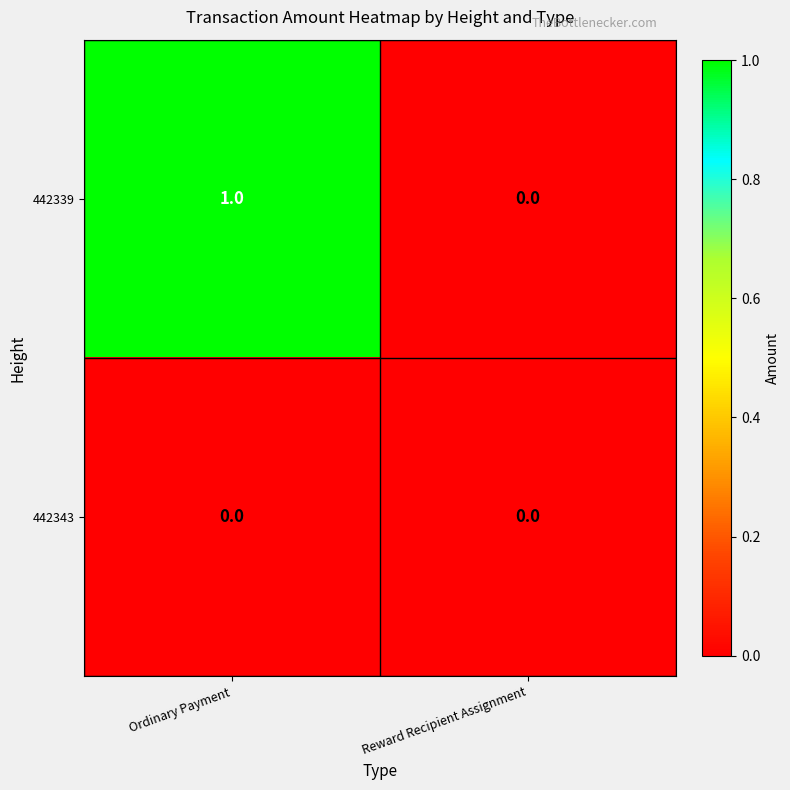

True or false: 442339 has a value of 1 at Ordinary Payment.

True